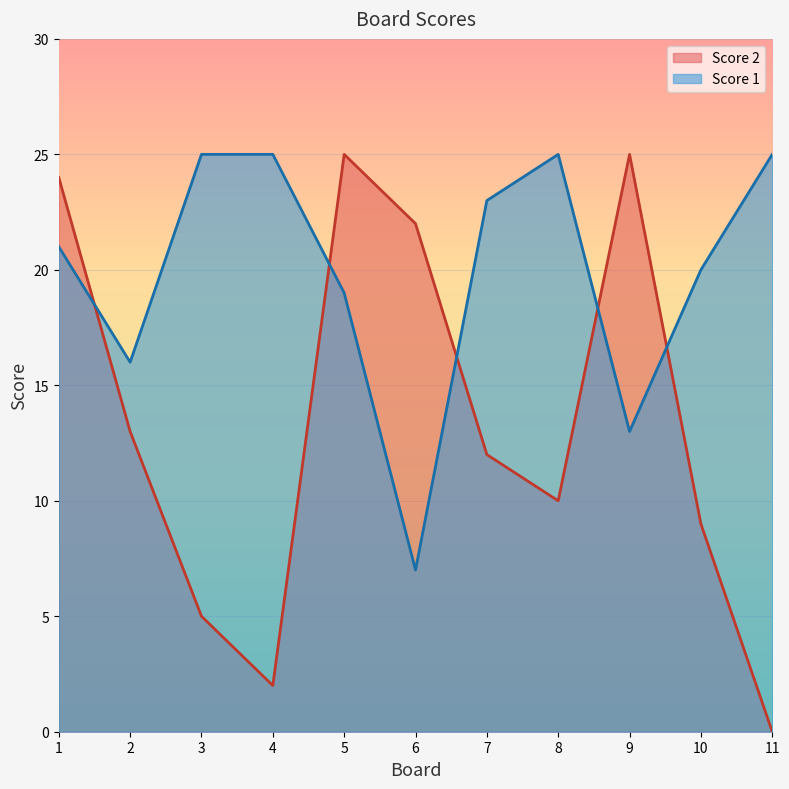

Reading right to left, what are all the values shown in this chart?

Score 2: 11=0	10=9	9=25	8=10	7=12	6=22	5=25	4=2	3=5	2=13	1=24
Score 1: 11=25	10=20	9=13	8=25	7=23	6=7	5=19	4=25	3=25	2=16	1=21